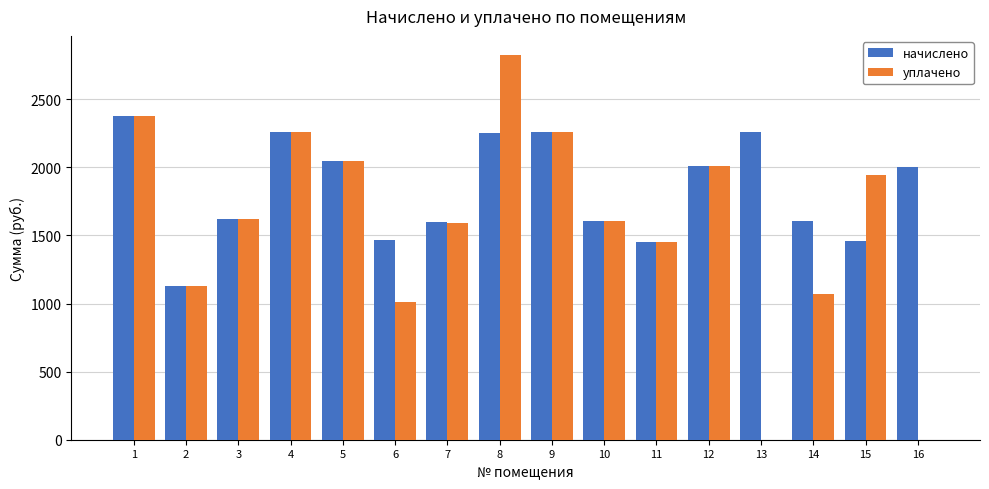

What is the greatest value displayed?

2824.9